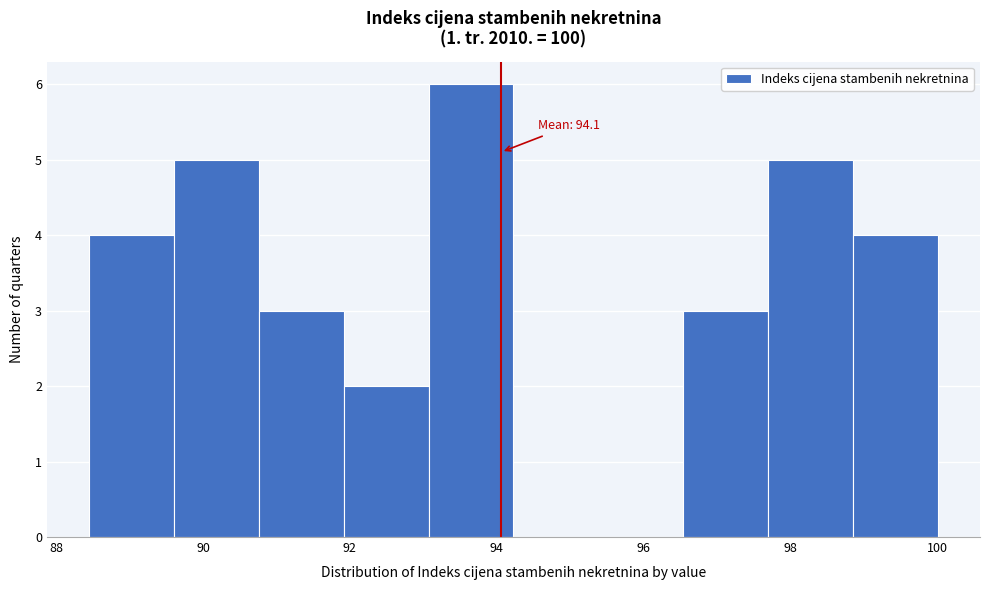

Over which range of the x-axis is the bar tallest?

93.0 to 94.2